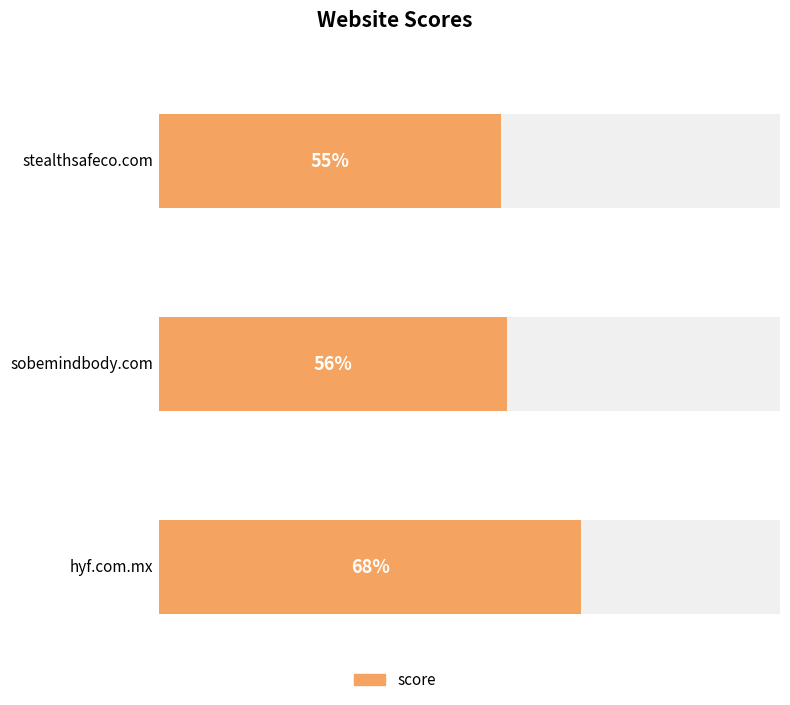

How many values exceed 56?

1